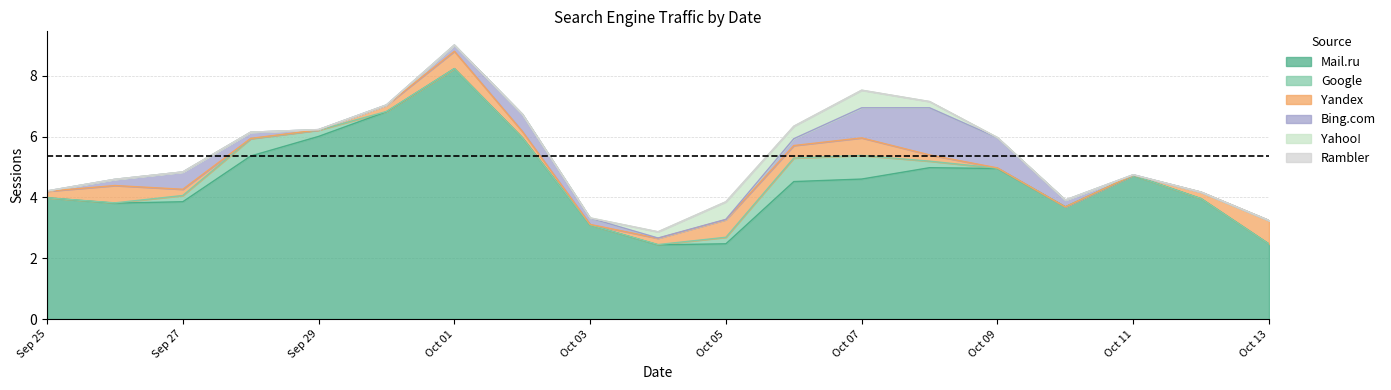

What is the label of the 18th point from the right?

2019-09-26